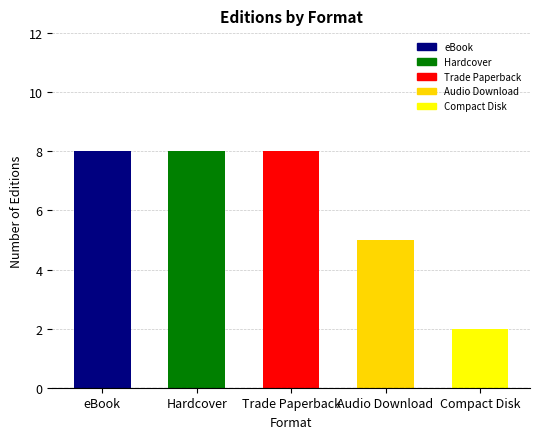

What is the difference between the maximum and minimum values?

6